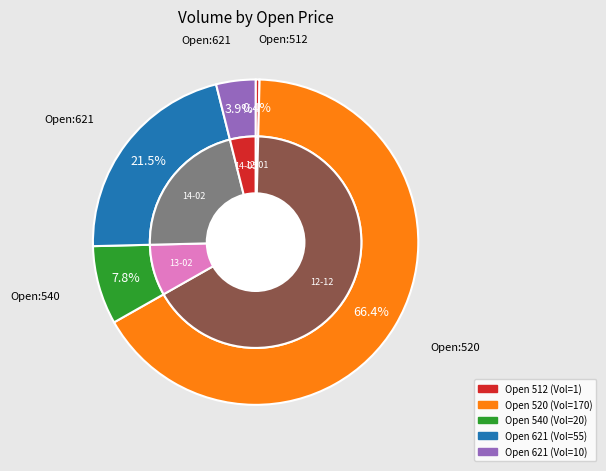

The 621 slice represents 4% of the pie. True or false?

True